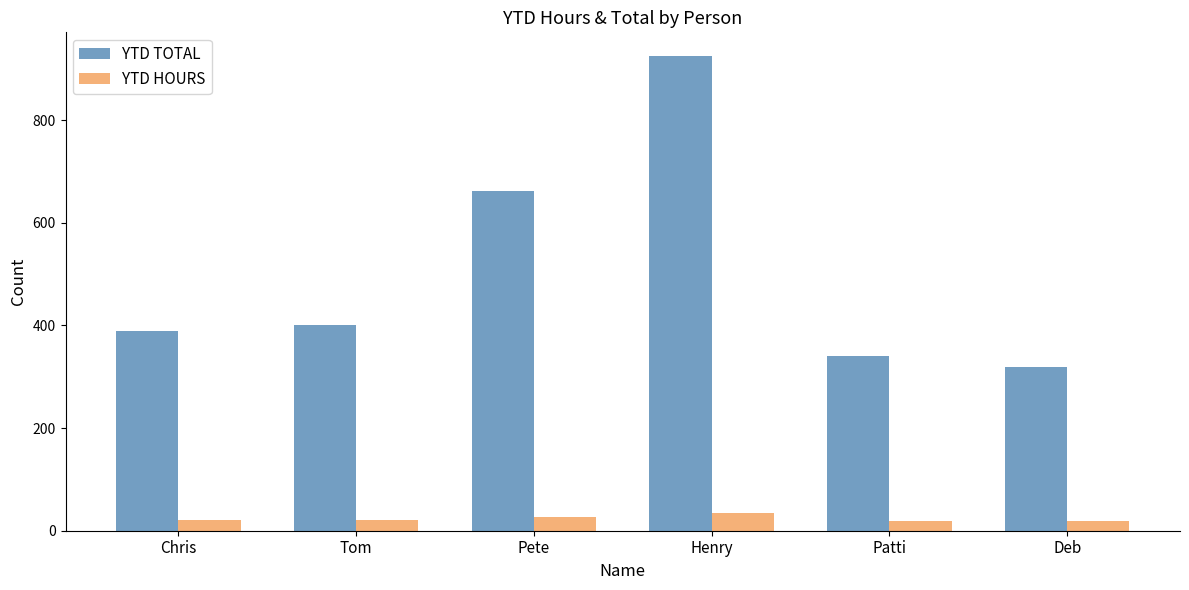

At which label does YTD HOURS reach its peak?

Henry